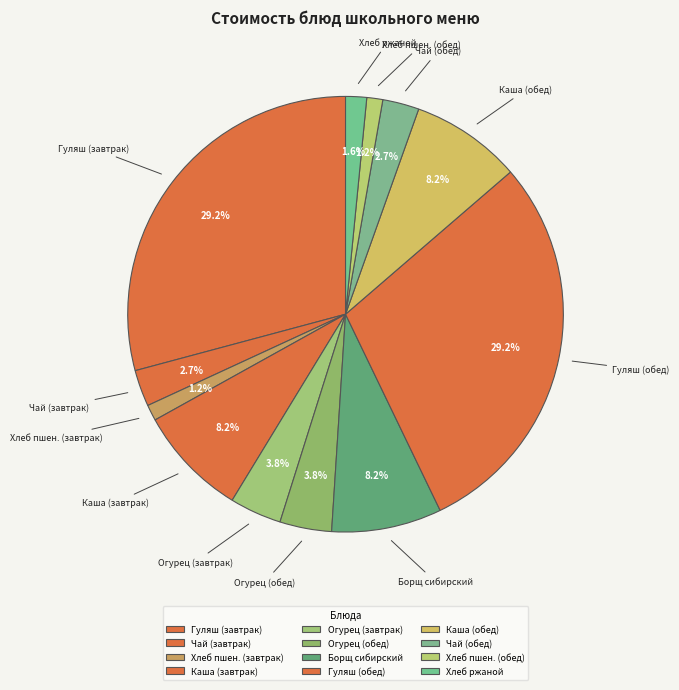

Combined, do Чай (завтрак) and Чай (обед) account for over 50%?

No